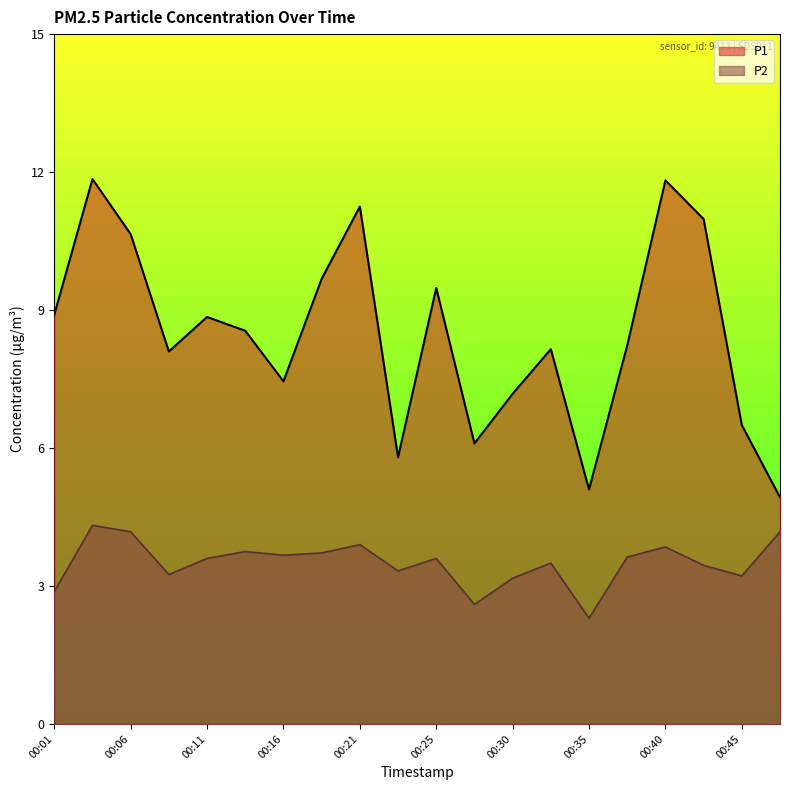

The value of P1 at 00:28 is 3.1. True or false?

False